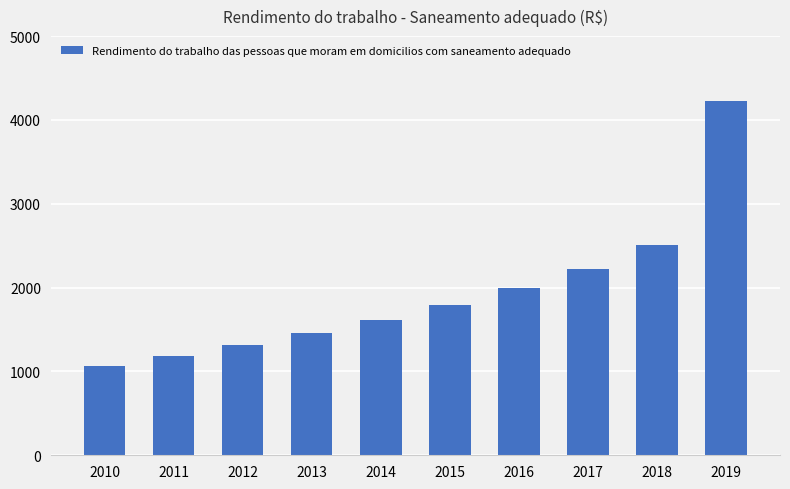

The chart shows a value of 511.9 at 2014. True or false?

False